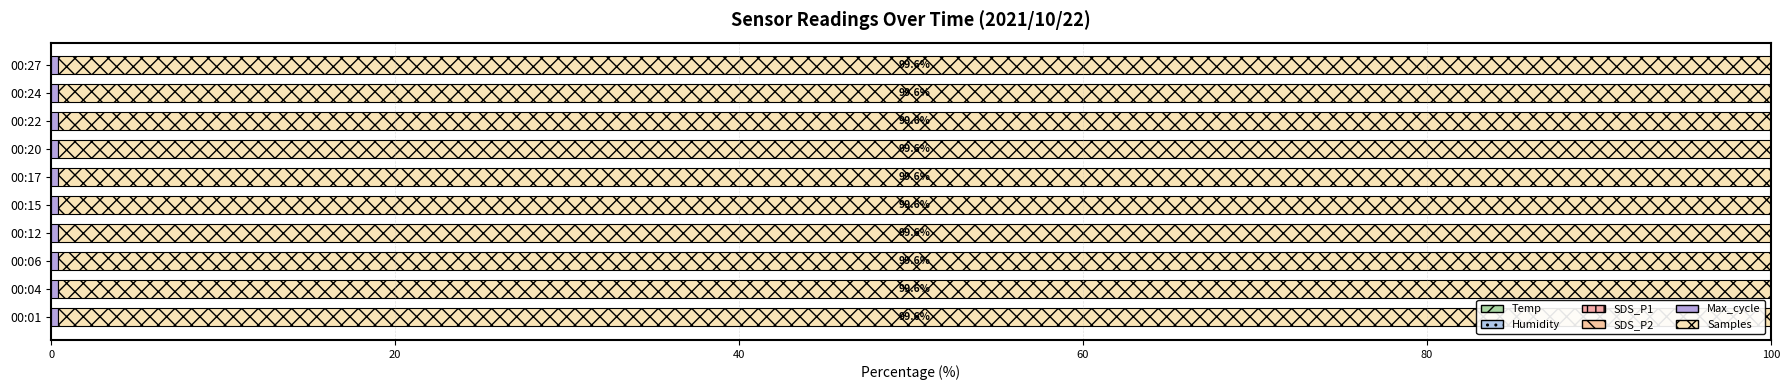

How many series are shown in this chart?

6